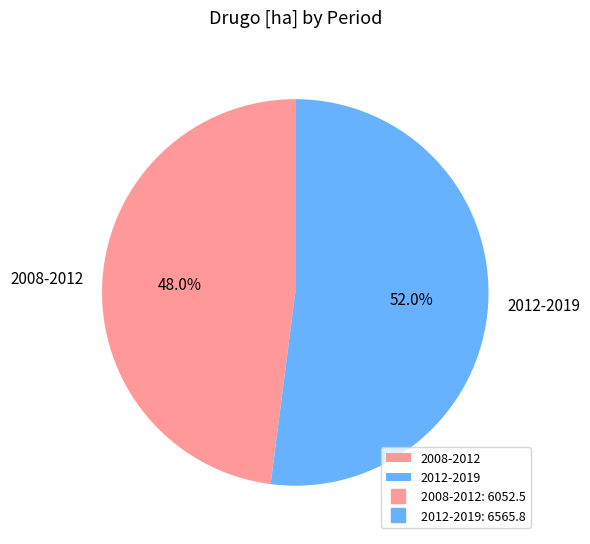

Which category accounts for the majority?

2012-2019